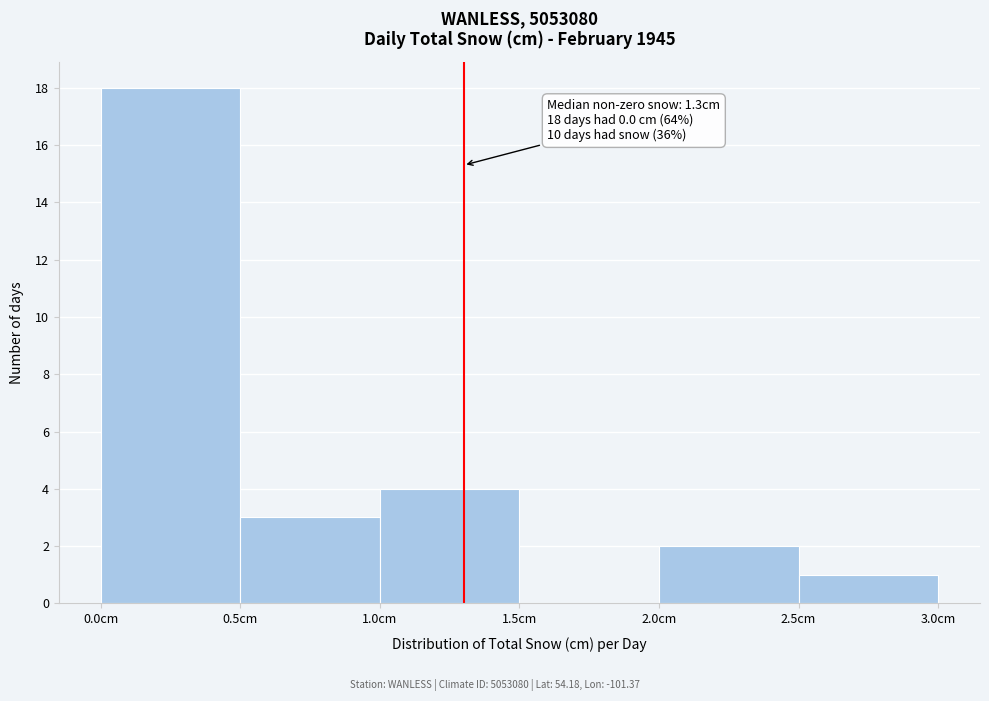

Which range on the x-axis has the tallest bar?

0.0 to 0.5